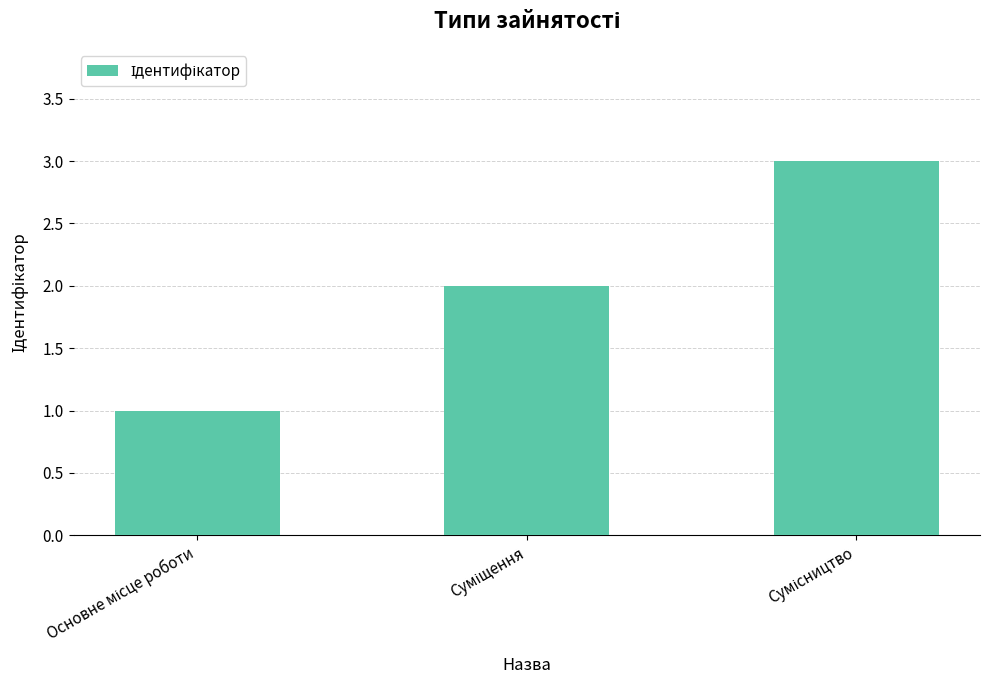

What is the sum of all values?

6